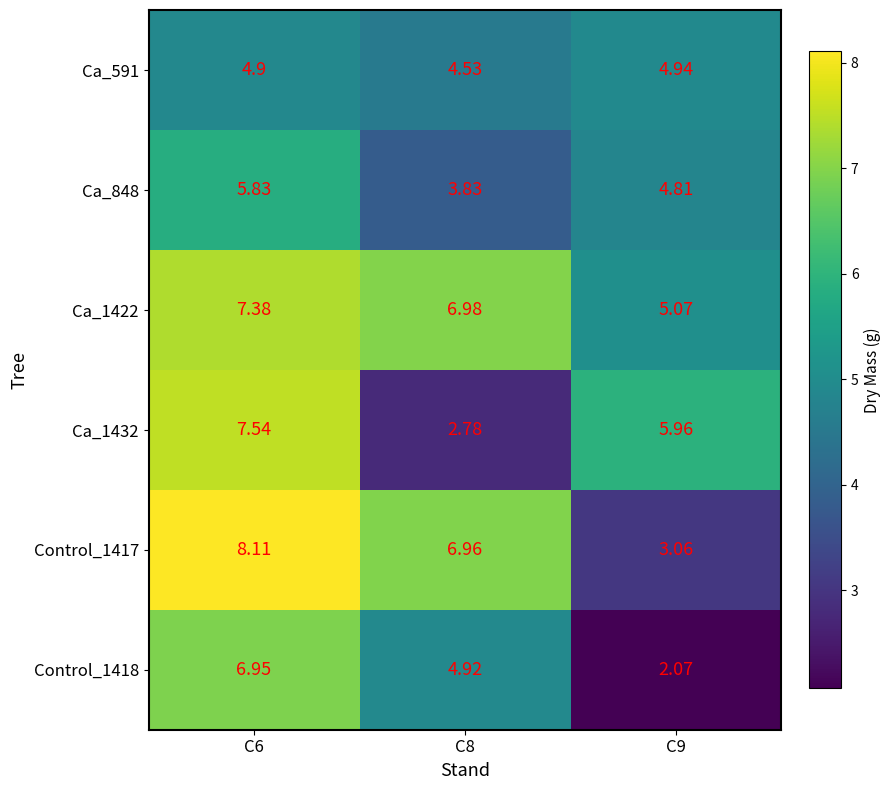

Is the value of Control_1417 at C9 greater than the value of Ca_591 at C6?

No